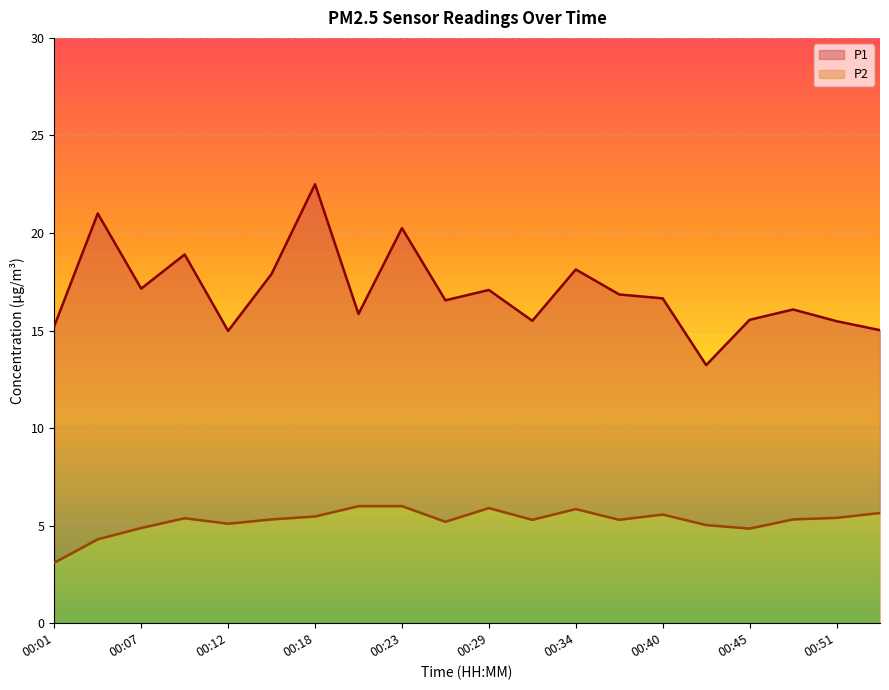

What is the sum of the P2 values at 00:48 and 00:01?

8.4